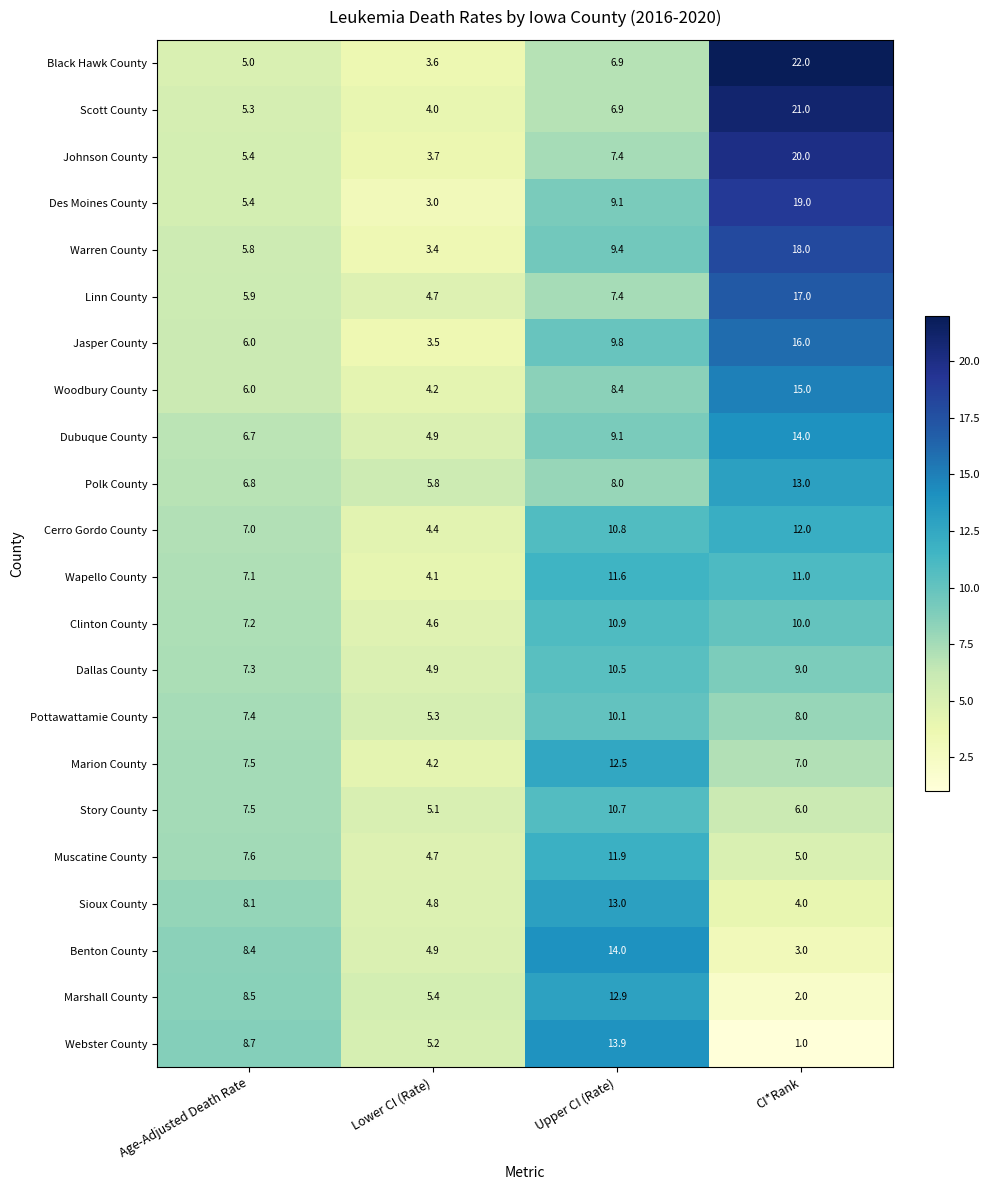

What value does the Des Moines County series have at Age-Adjusted Death Rate?

5.4